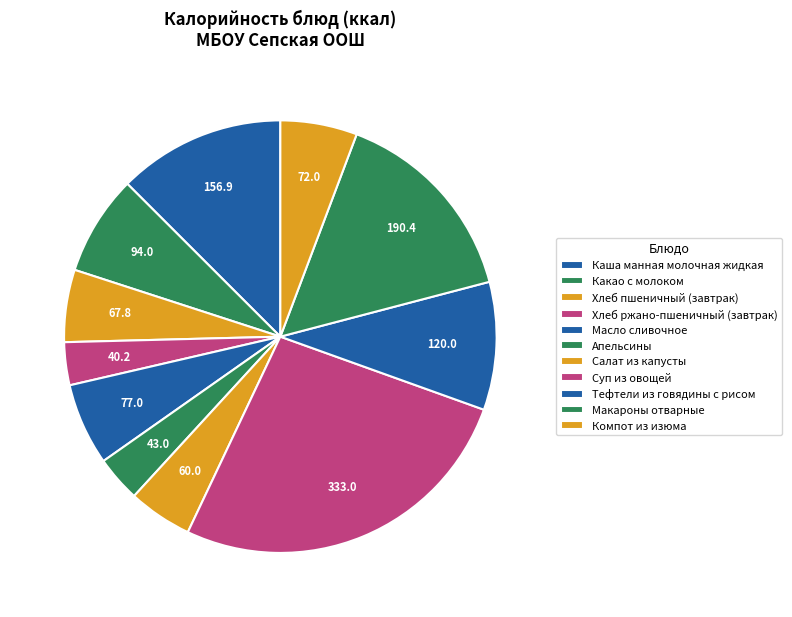

How many slices are in this pie chart?

11